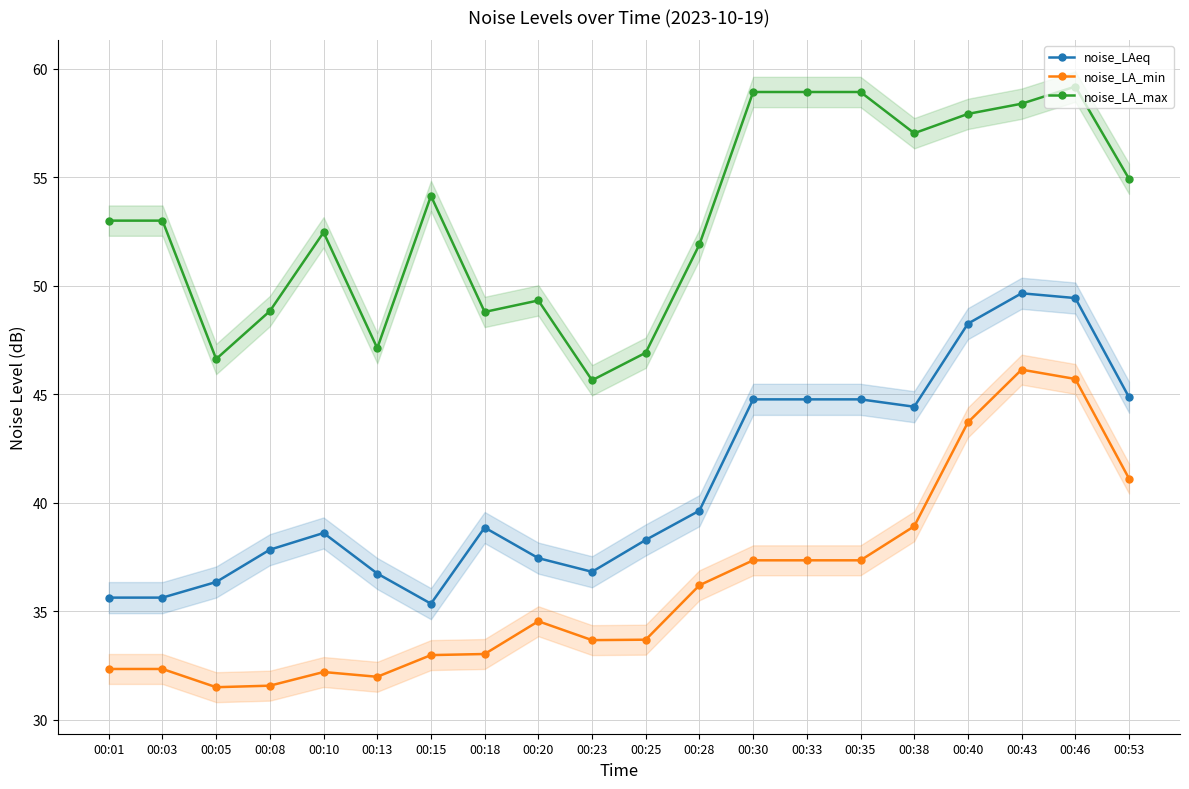

What are all the series names shown in the legend?

noise_LAeq, noise_LA_min, noise_LA_max